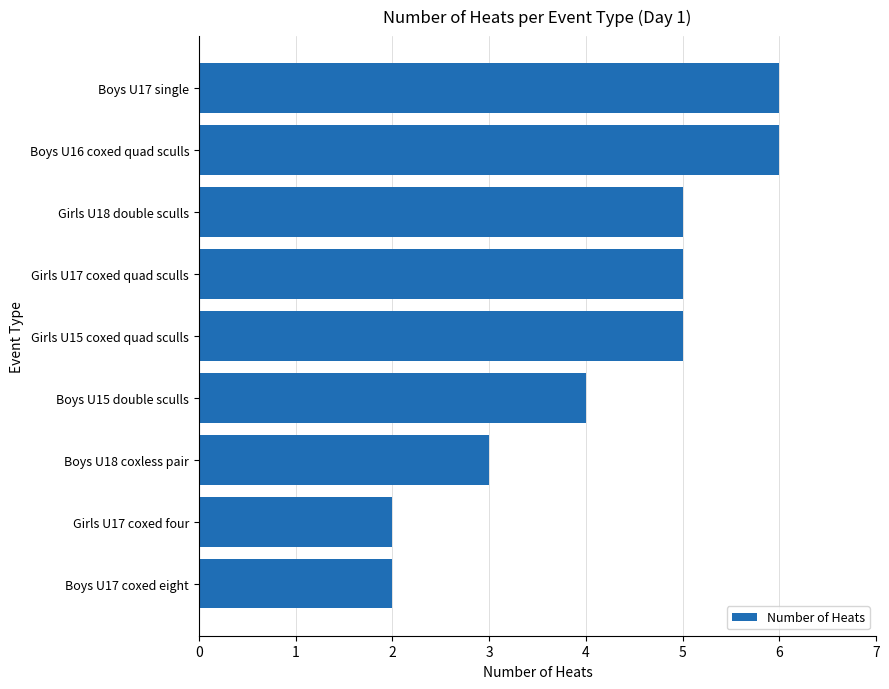

What is the maximum value shown in the chart?

6